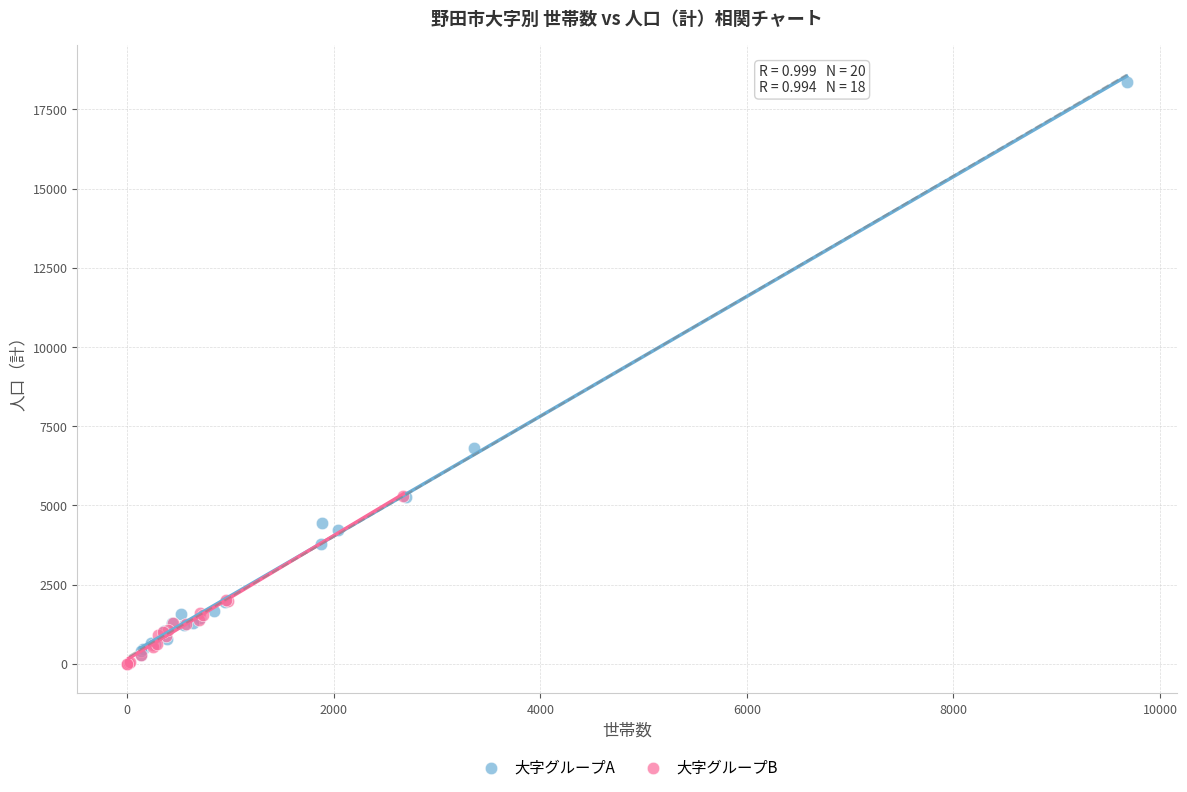

Which series reaches the maximum Y coordinate?

大字グループA